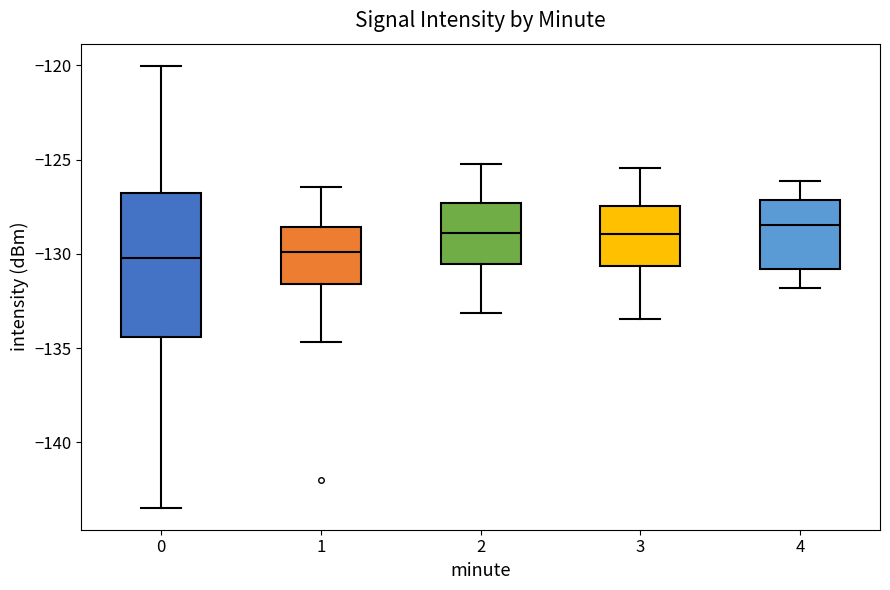

Reading left to right, transcribe this box plot: for each box, give where its median line is, the range the box spans, and where its two whiskers end, as read against the y-axis. The values are not printed on the chart, so give them approximately, as read against the axis.

0: median -130.0, box -134.5 to -127.0, whiskers -143.5 to -120.0
1: median -130.0, box -131.5 to -128.5, whiskers -134.5 to -126.5
2: median -129.0, box -130.5 to -127.5, whiskers -133.0 to -125.0
3: median -129.0, box -130.5 to -127.5, whiskers -133.5 to -125.5
4: median -128.5, box -131.0 to -127.0, whiskers -132.0 to -126.0